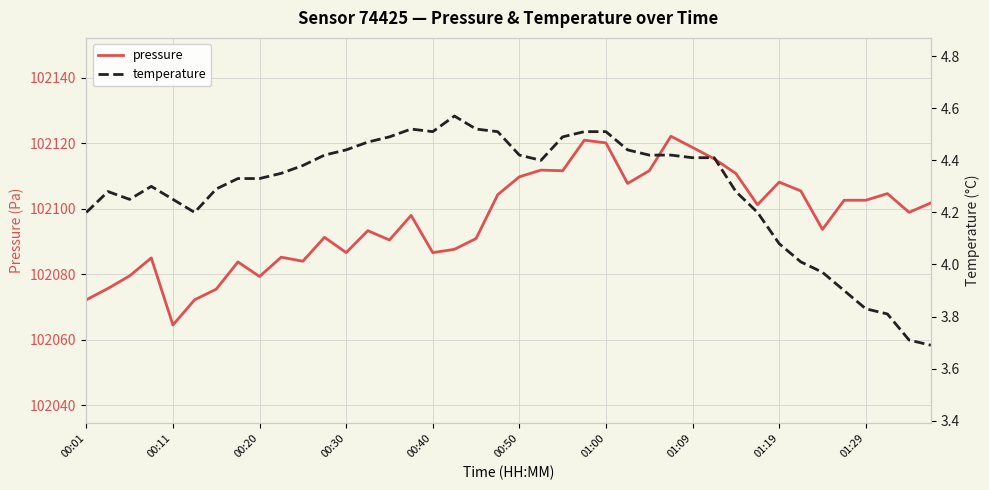

What is the sum of all pressure values?

4083864.0